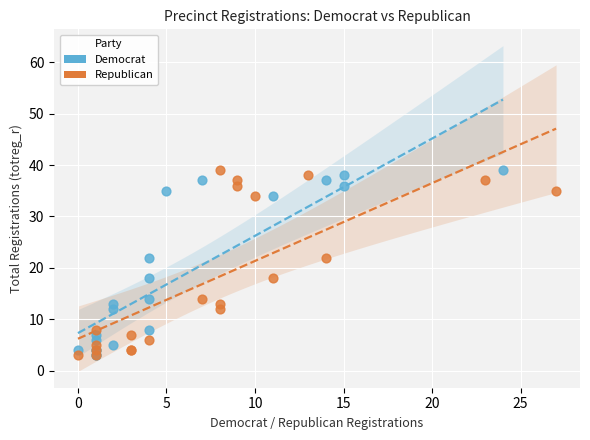

What are all the series names shown in the legend?

Democrat, Republican